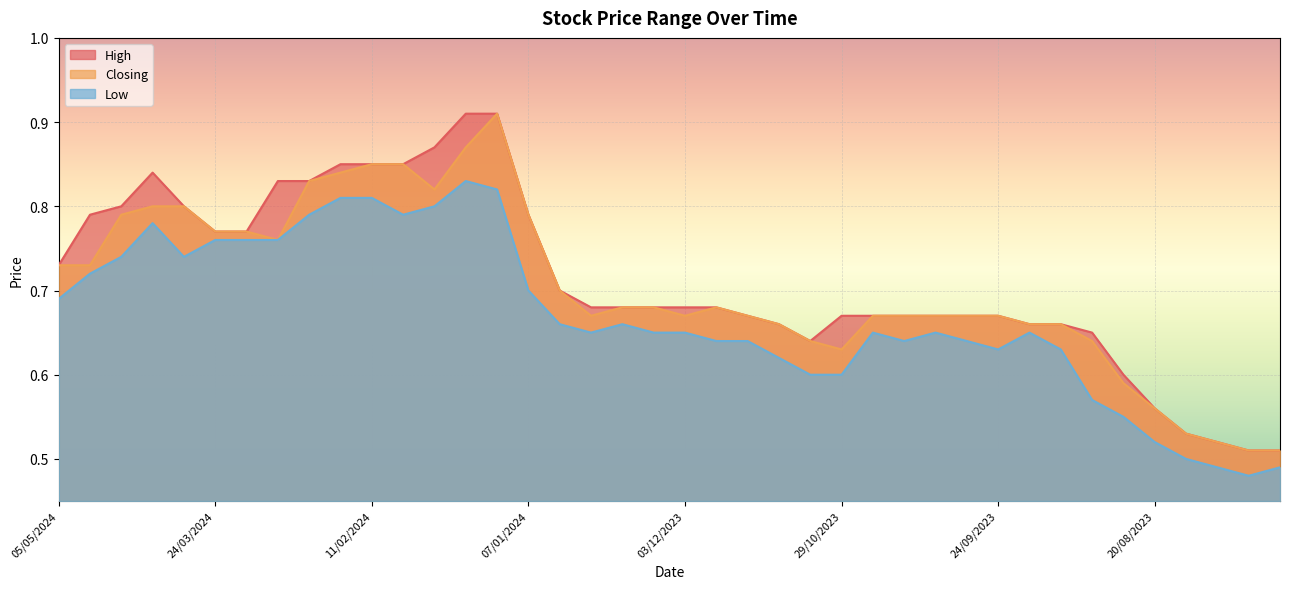

True or false: Low and High cross at least once.

False